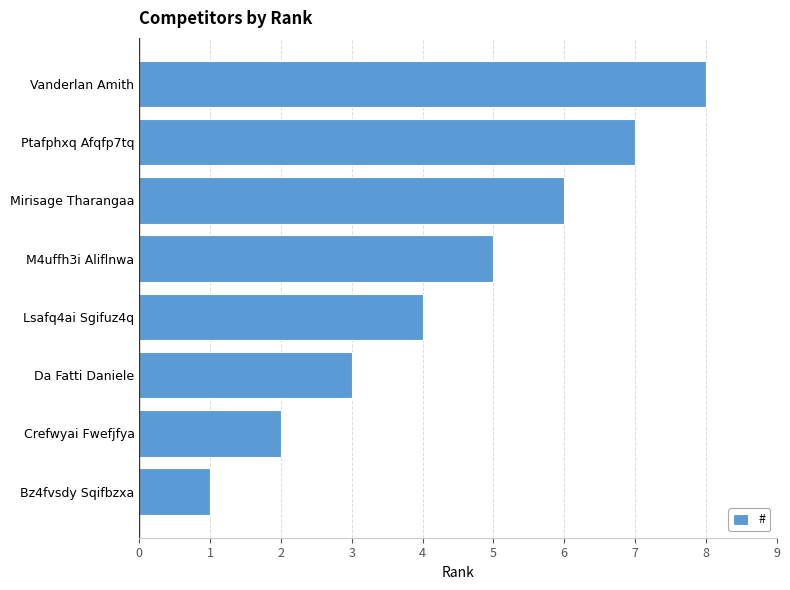

Does the chart contain any negative values?

No